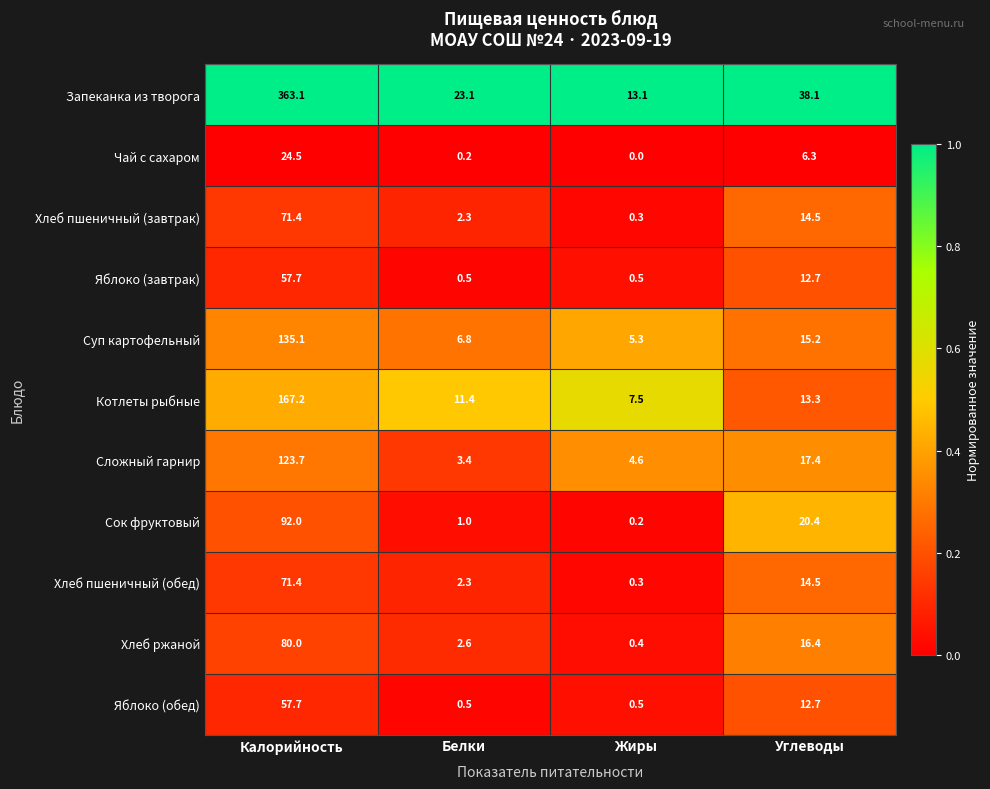

Between Калорийность and Белки, which series saw the biggest shift?

Запеканка из творога